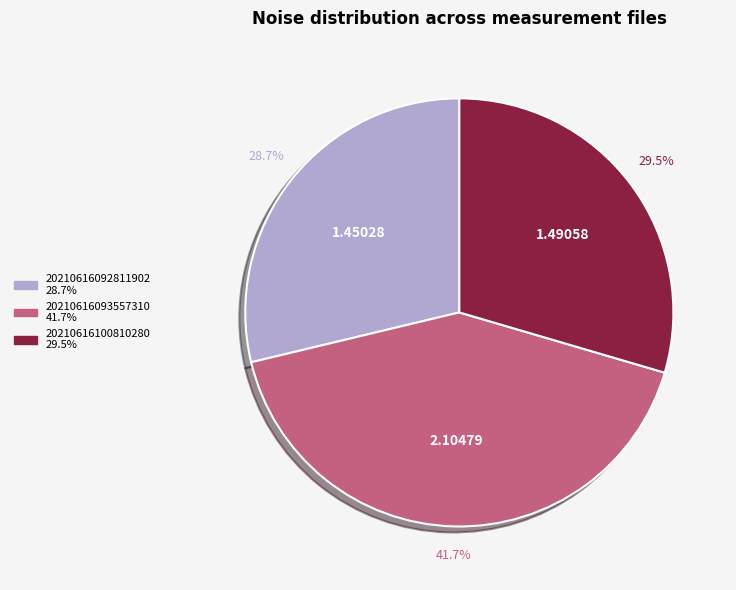

To the nearest percent, what is the average slice percentage?

33%